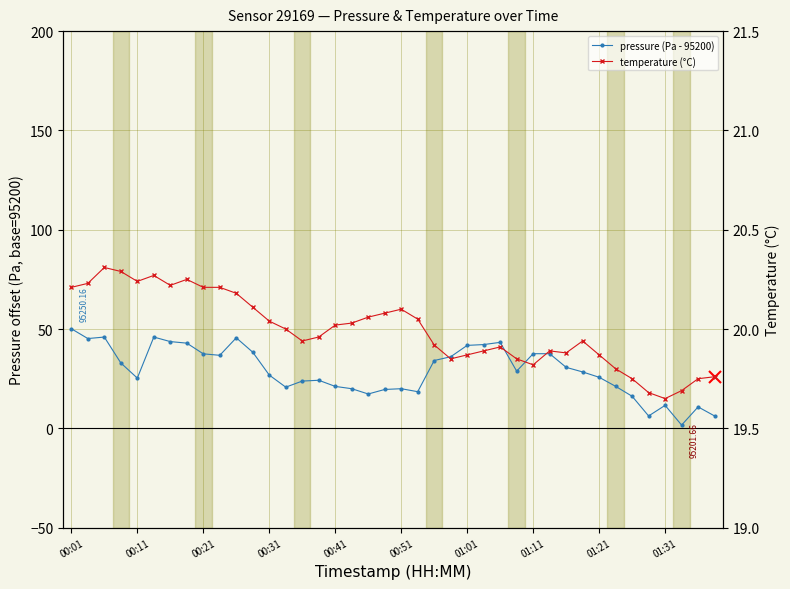

What position from the left is 00:31?

4